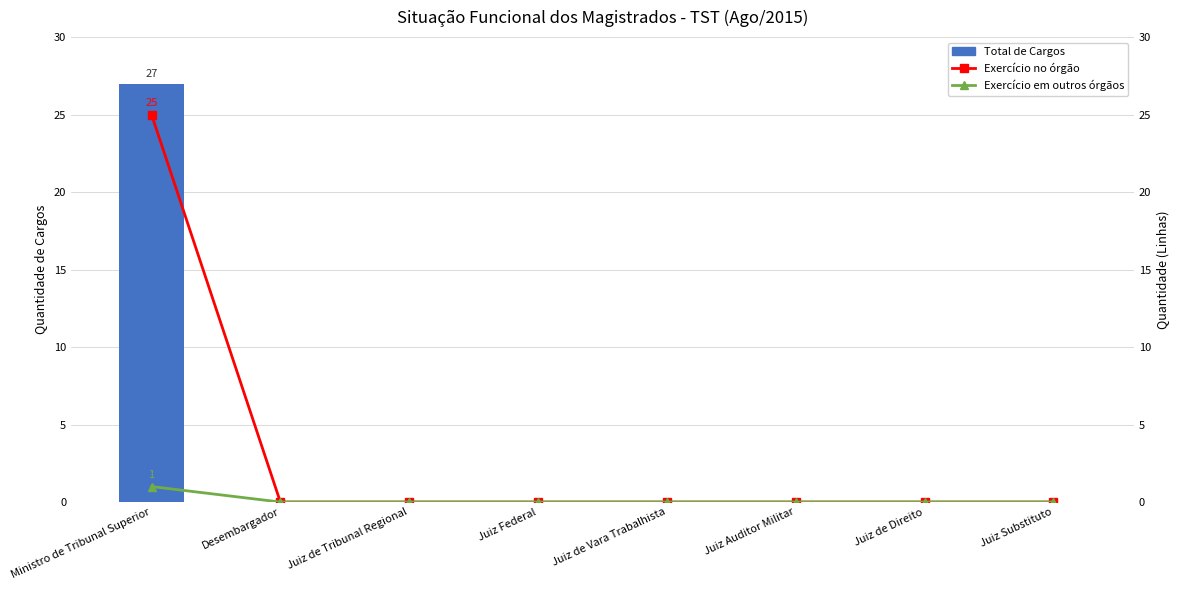

The Total de Cargos series shows -10 at Juiz Federal. True or false?

False